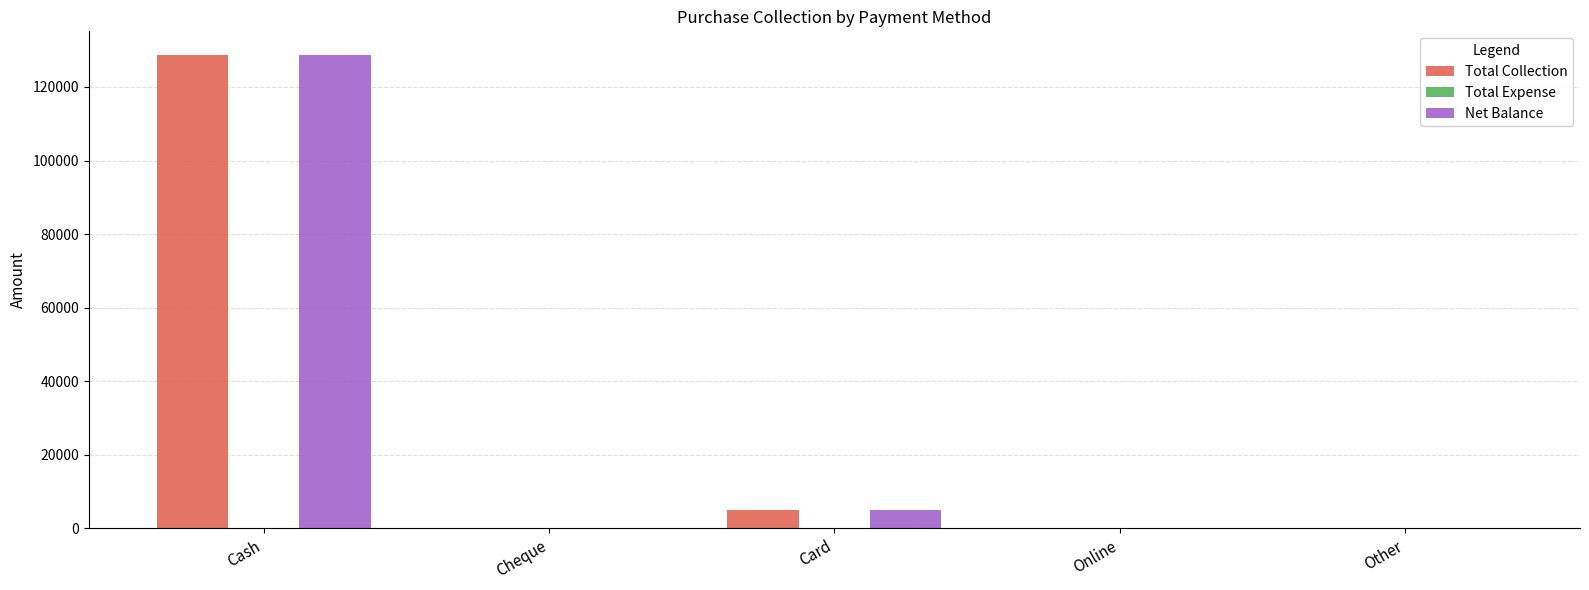

The Net Balance series shows 0 at Online. True or false?

True